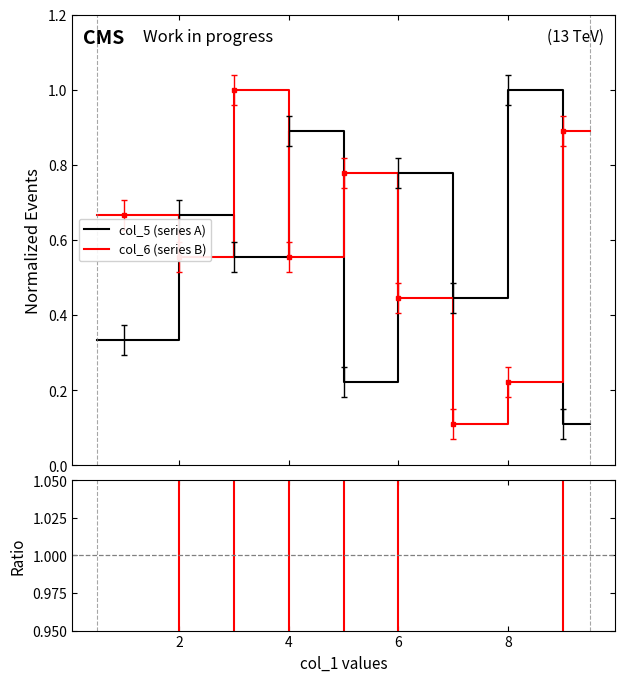

The value of Ratio (col_6/col_5) at 9 is 1.6. True or false?

False